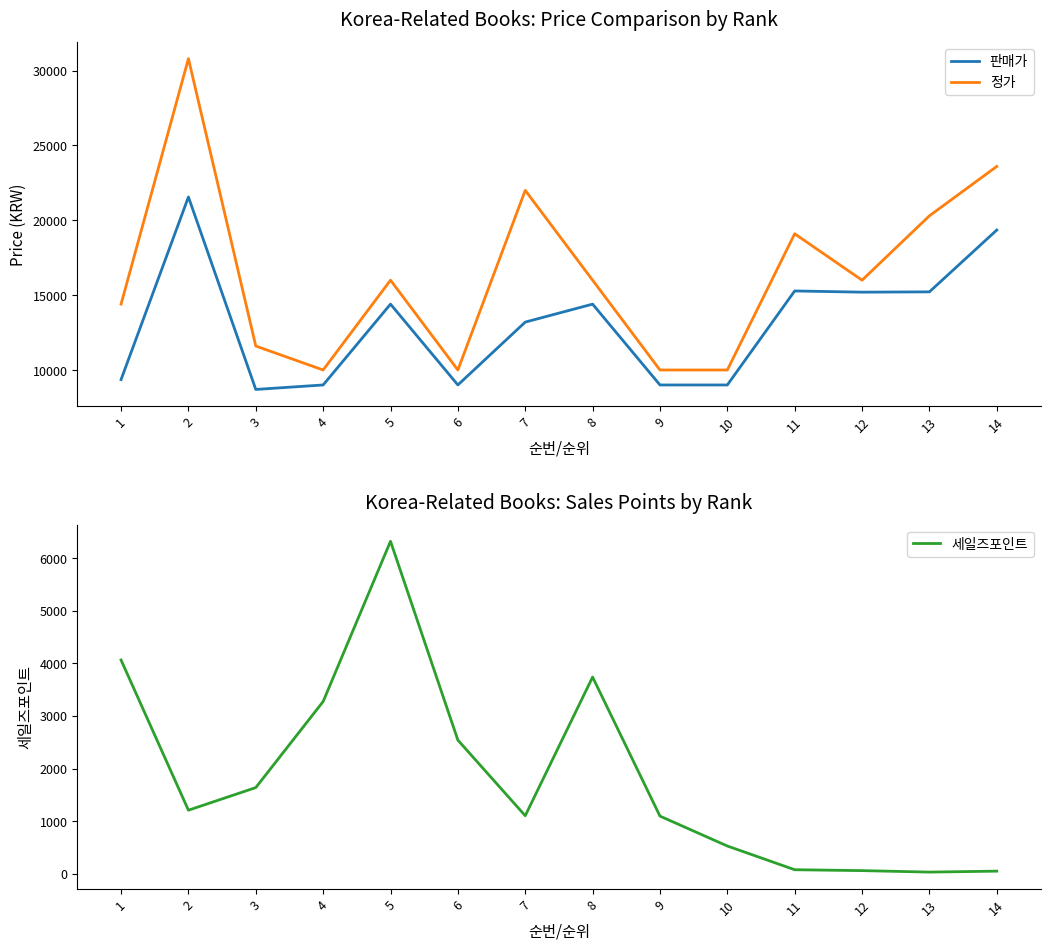

How many lines are shown in the chart?

3